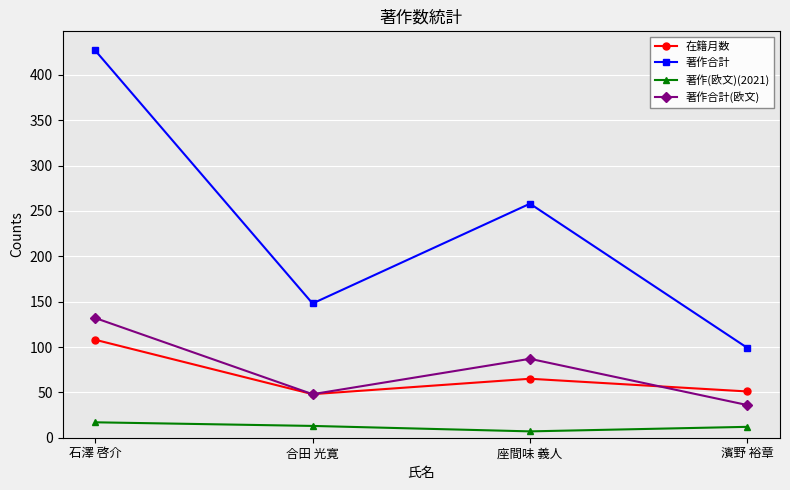

Which series has the widest spread of values?

著作合計